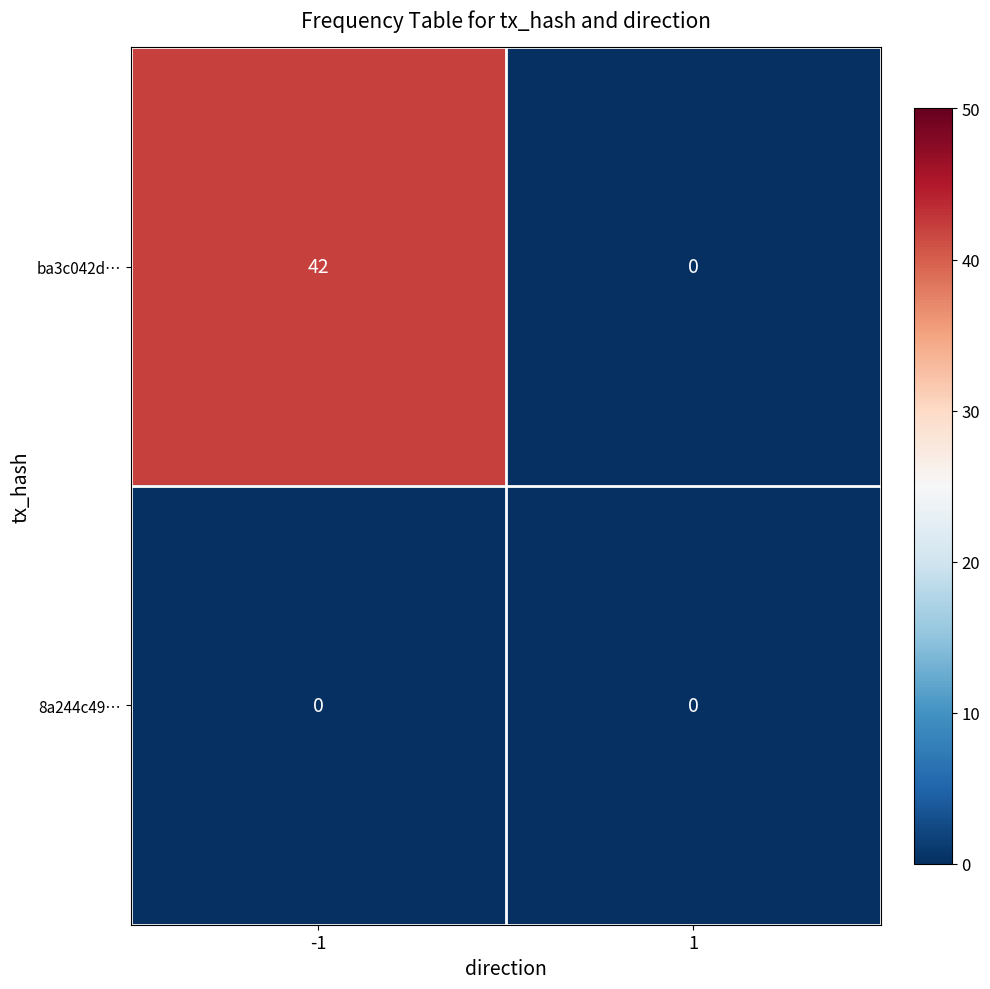

What is the total value across all series at -1?

42